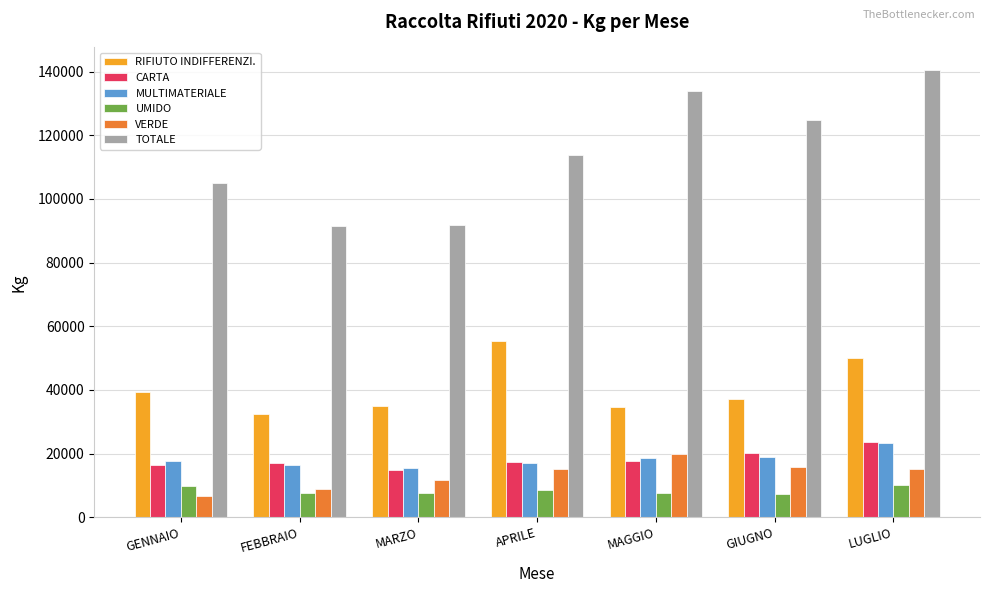

What is the value of the TOTALE bar at the 2nd from the left?

91574.9